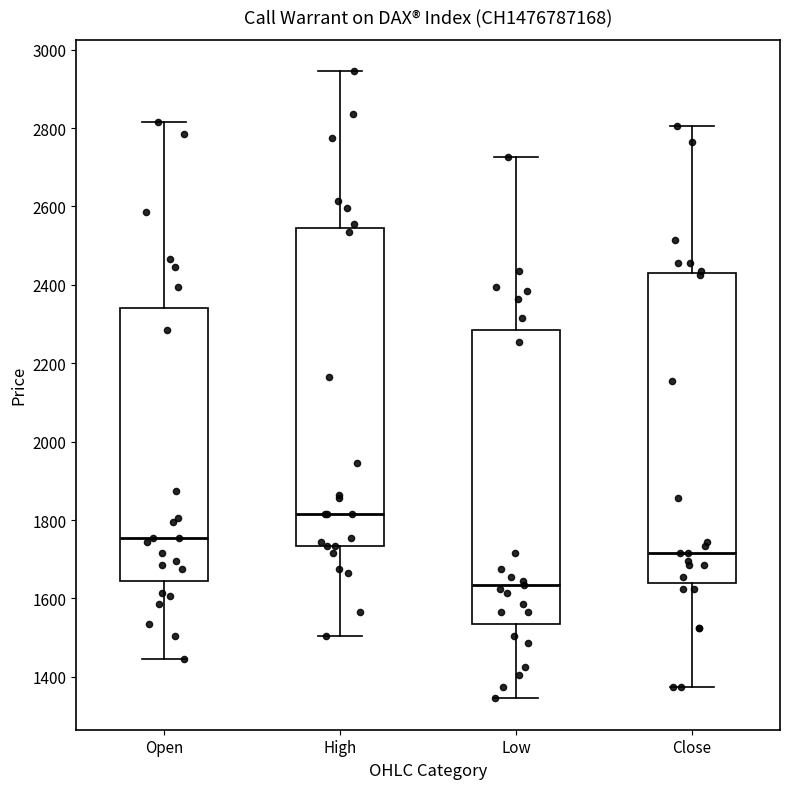

Reading left to right, read every box against the y-axis: the position of its median line, the range the box covers, and the ends of its whiskers. The values are not printed on the chart, so give them approximately, as read against the axis.

Open: median 1760, box 1640 to 2340, whiskers 1440 to 2820
High: median 1820, box 1740 to 2540, whiskers 1500 to 2940
Low: median 1640, box 1540 to 2280, whiskers 1340 to 2720
Close: median 1720, box 1640 to 2440, whiskers 1380 to 2800